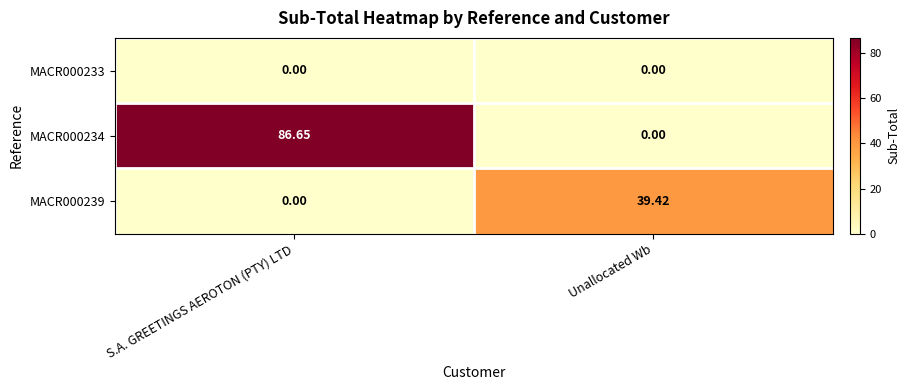

What is the spread (max minus min) of values at S.A. GREETINGS AEROTON (PTY) LTD?

86.7